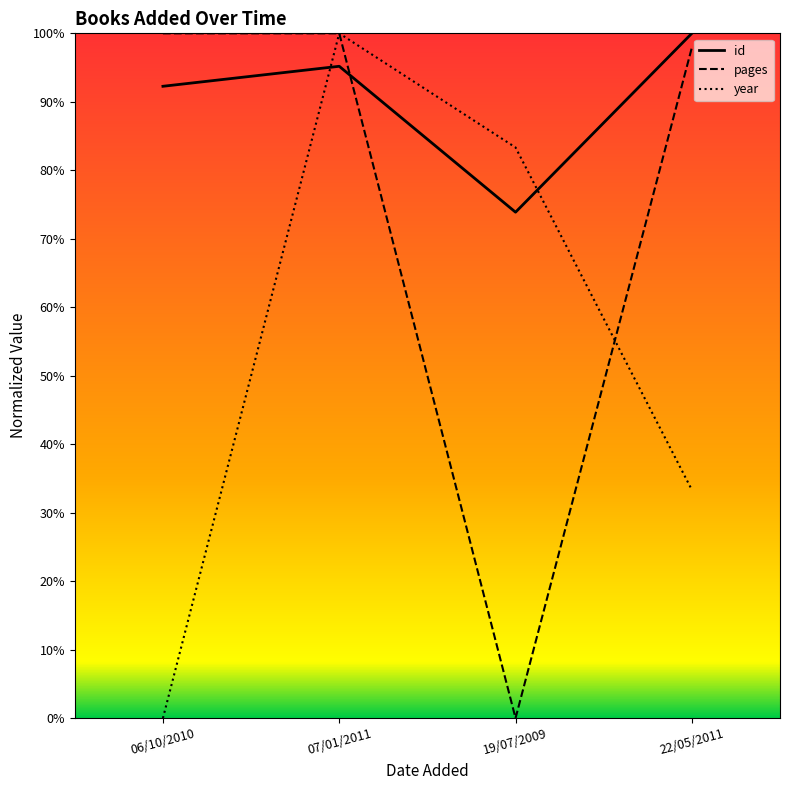

Between 06/10/2010 and 19/07/2009, which series saw the biggest shift?

pages